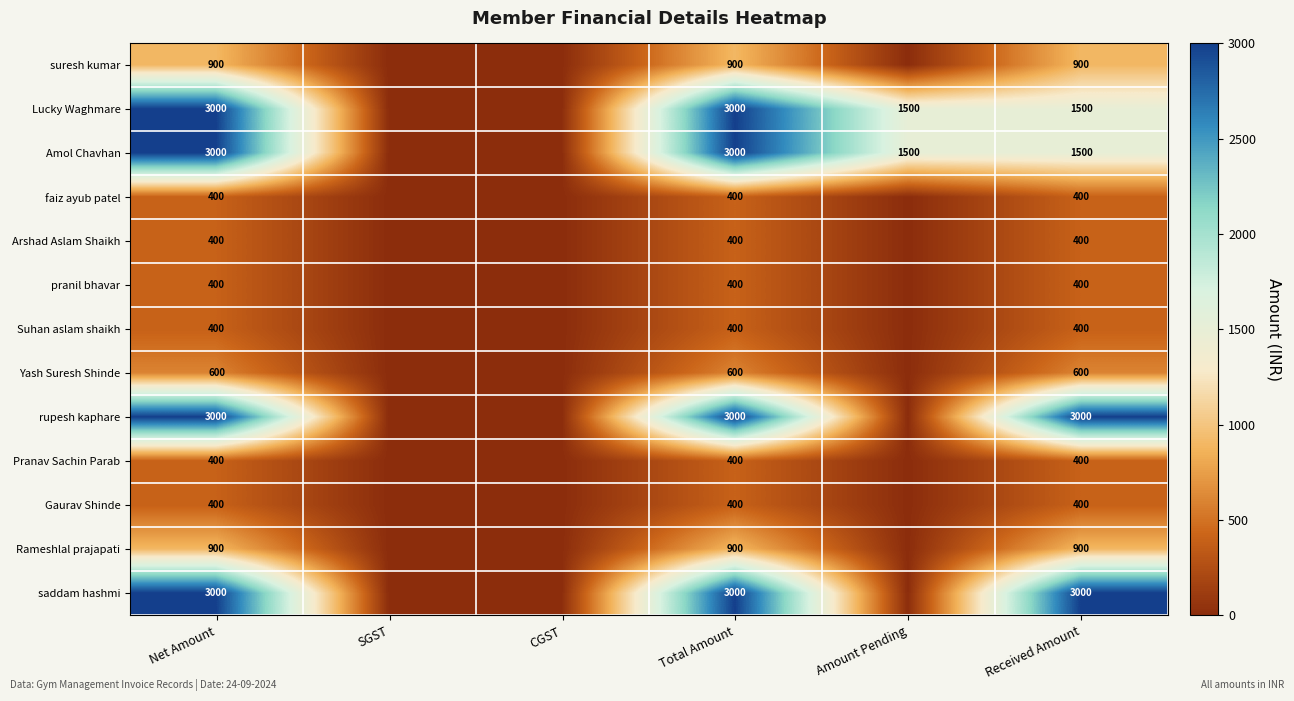

Is the value of faiz ayub patel at Total Amount greater than the value of Yash Suresh Shinde at Total Amount?

No